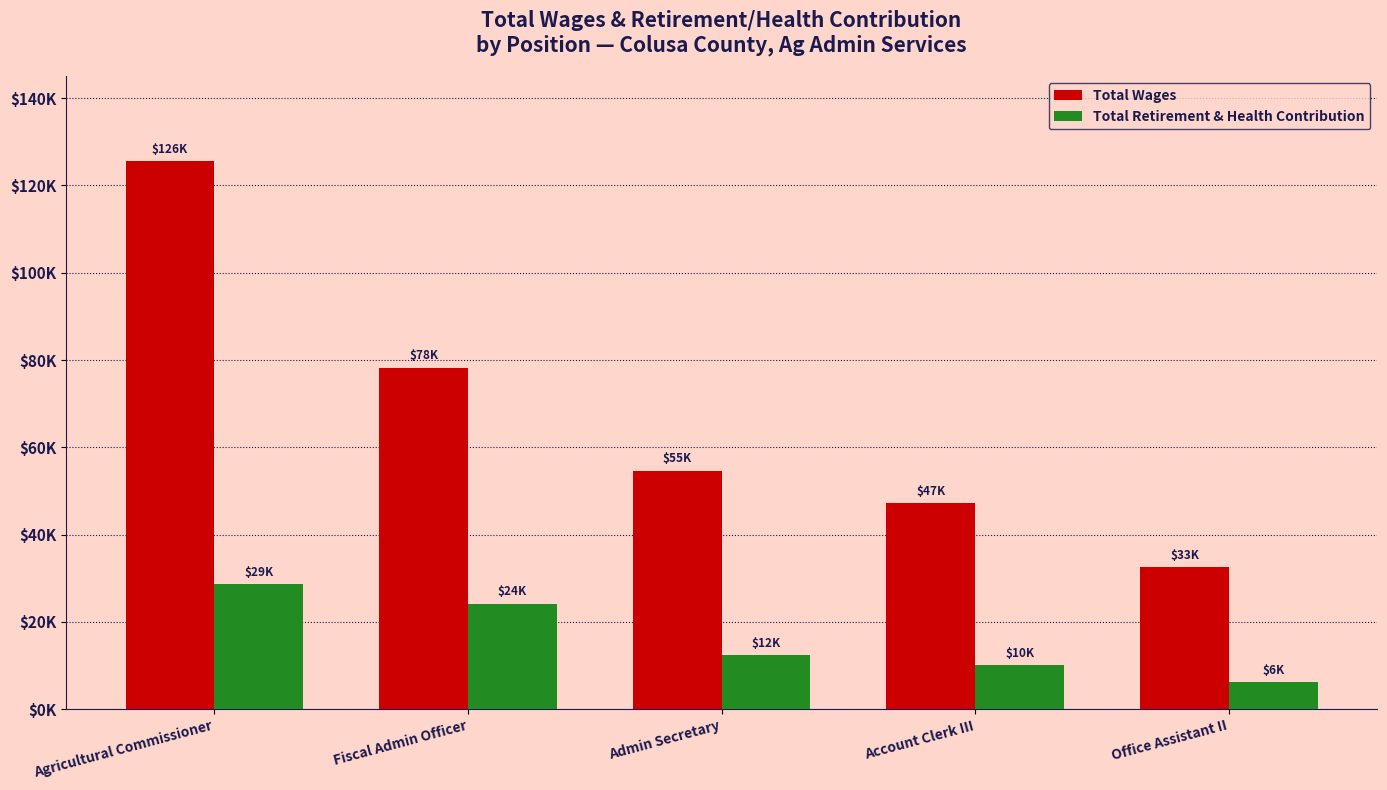

Does the chart contain stacked bars?

No